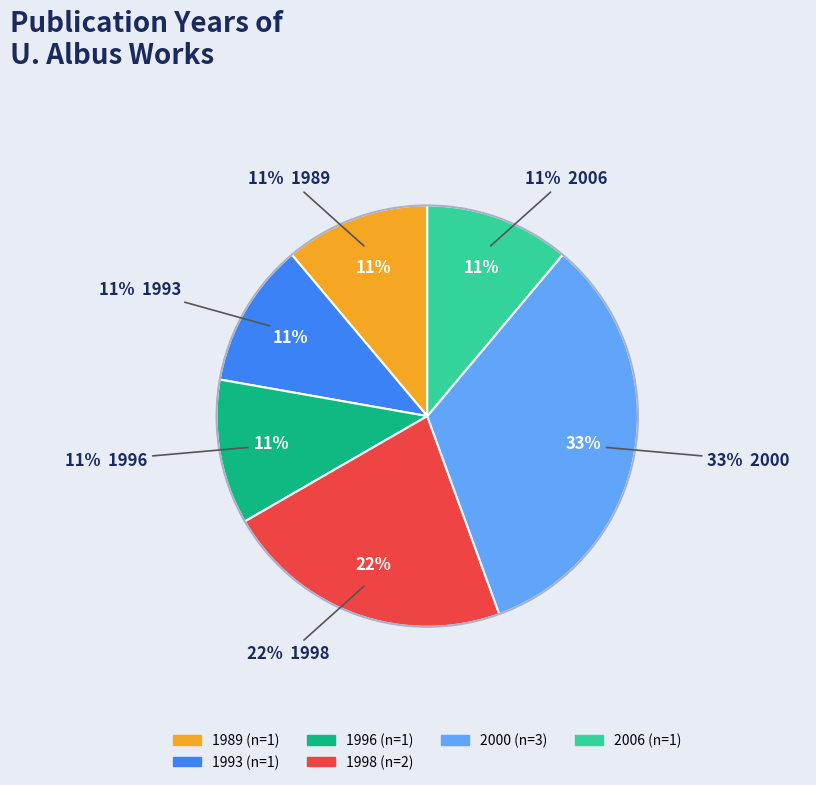

Is it true that Chapter (1989) is 11% of the pie?

True